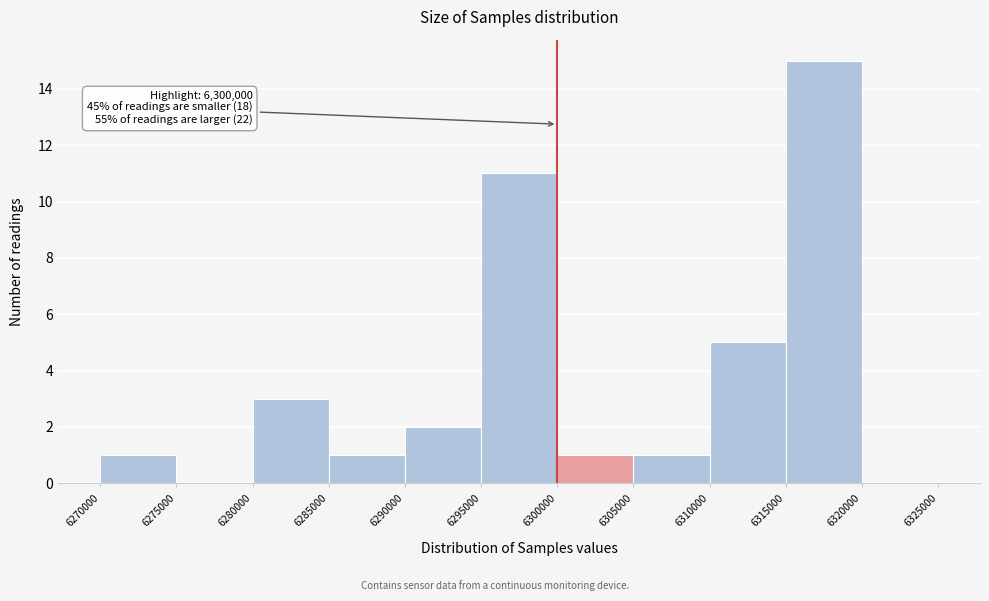

Over which range of the x-axis is the bar tallest?

6315000 to 6320000